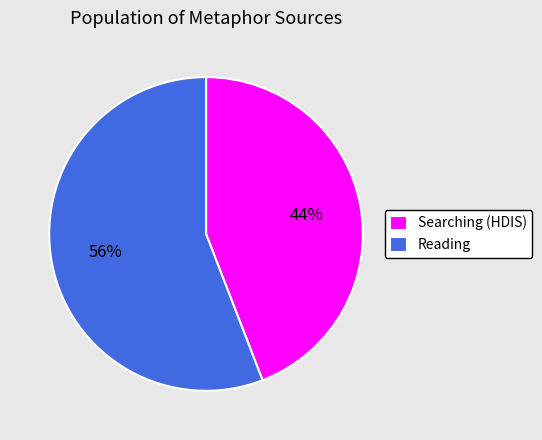

Which category has the smallest portion of the pie?

Searching (HDIS)